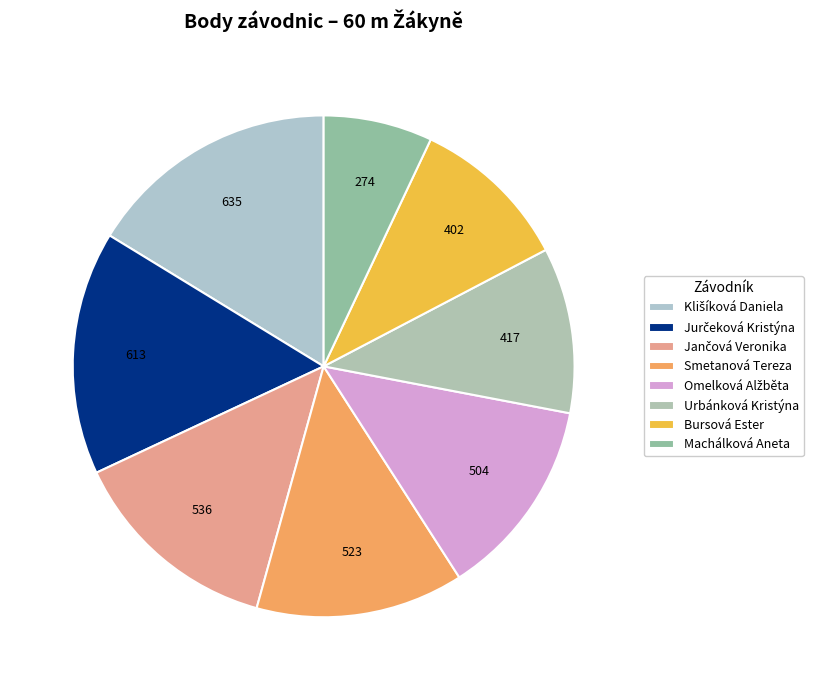

True or false: Bursová Ester accounts for 10% of the total.

True